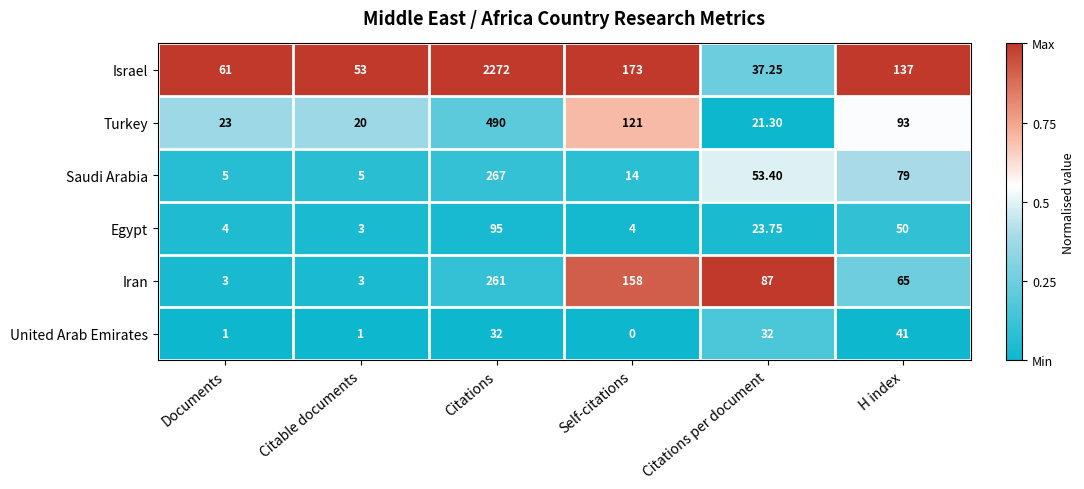

Where is Iran nearest to the value 132?

Self-citations